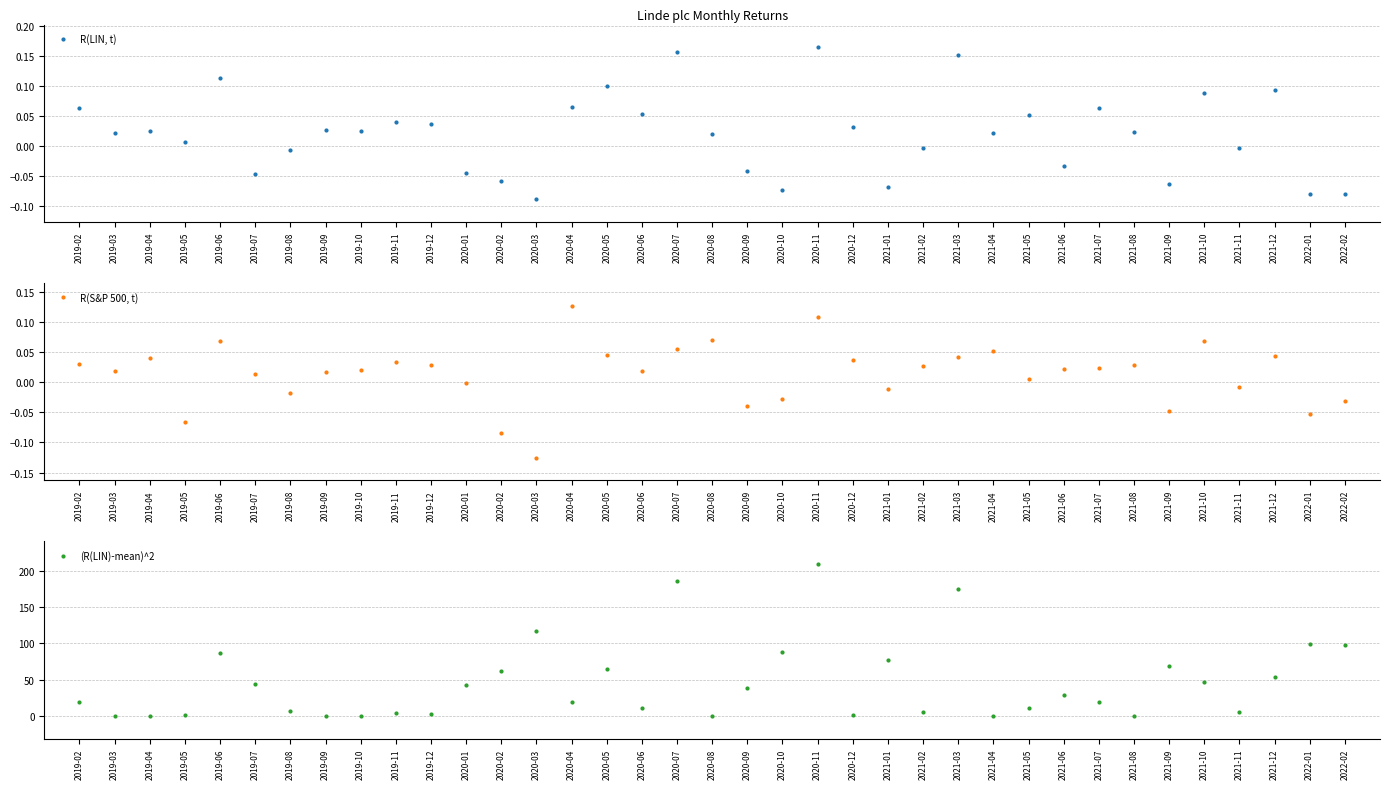

Does the chart display data point markers on the line(s)?

Yes